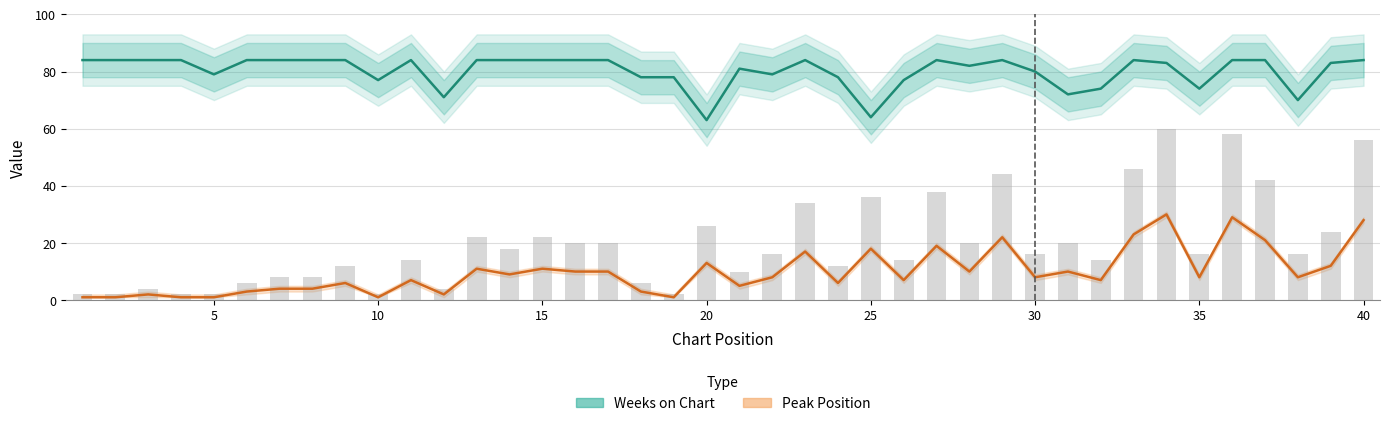

What are all the series names shown in the legend?

Weeks on Chart, Peak Position